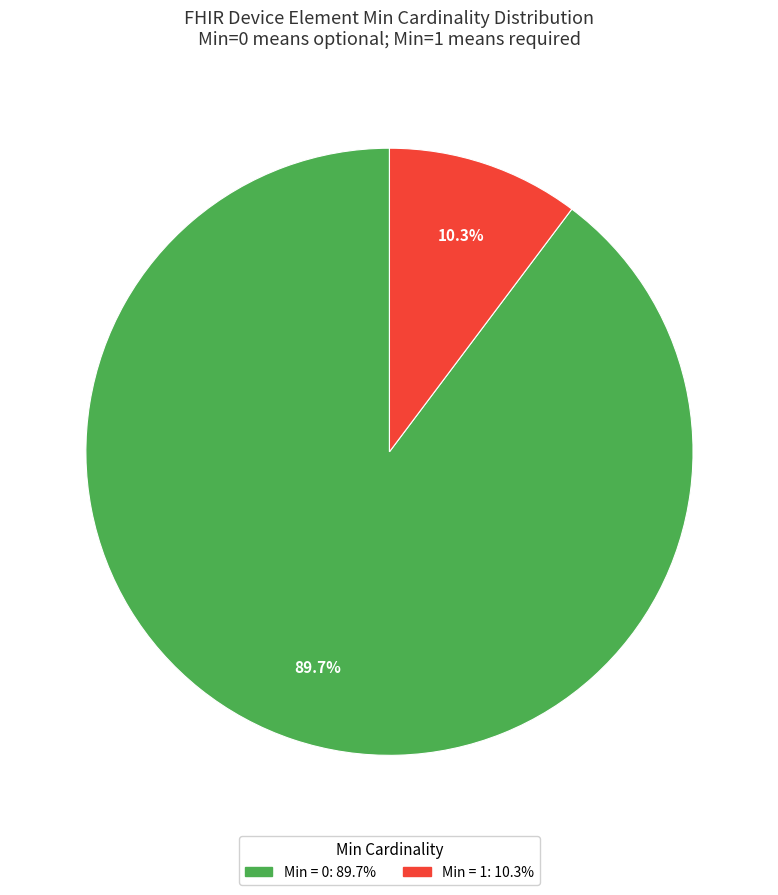

Is there any slice that represents more than half of the pie?

Yes